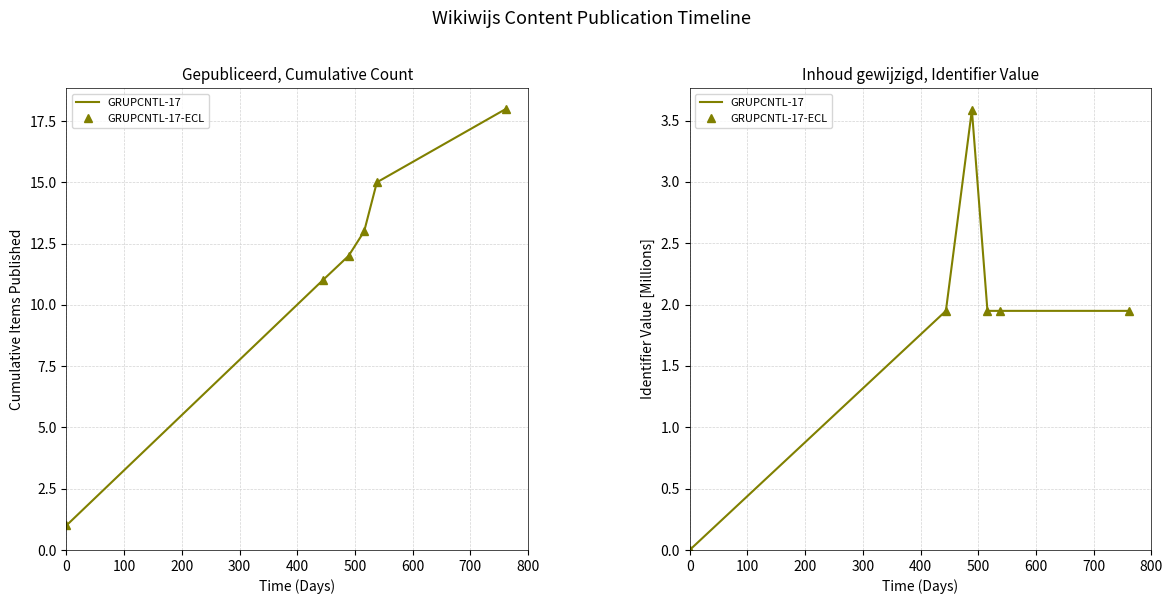

What are all the series names shown in the legend?

GRUPCNTL-17, GRUPCNTL-17-ECL